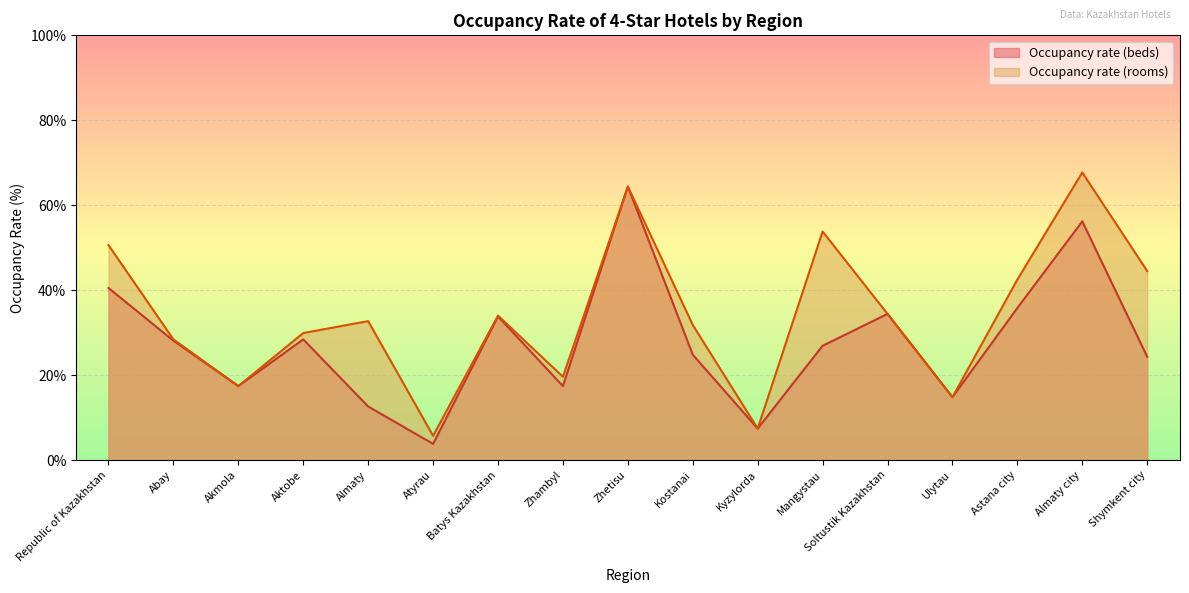

What are all the series names shown in the legend?

Occupancy rate (beds), Occupancy rate (rooms)